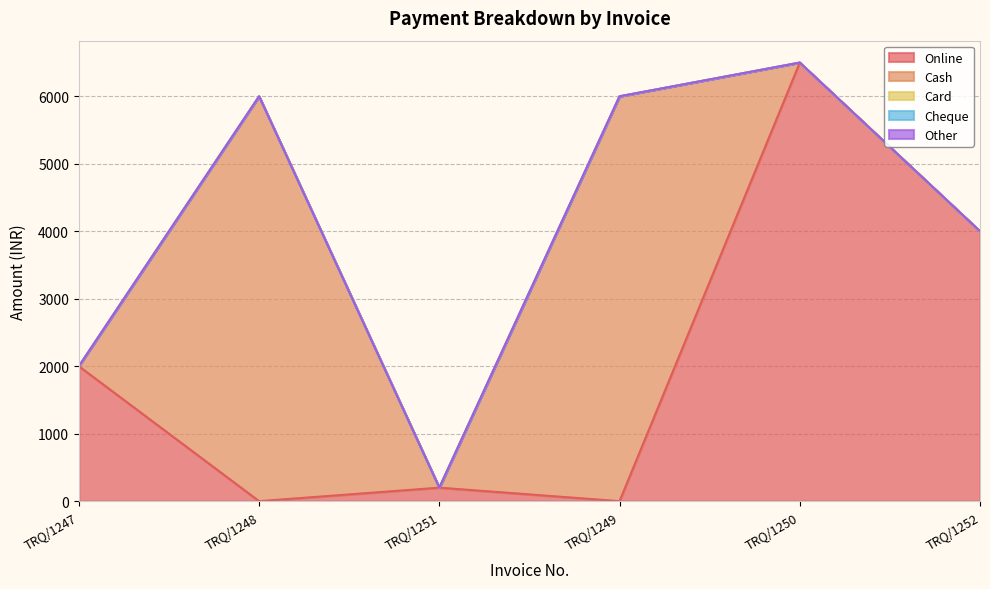

True or false: Card and Cheque cross at least once.

False